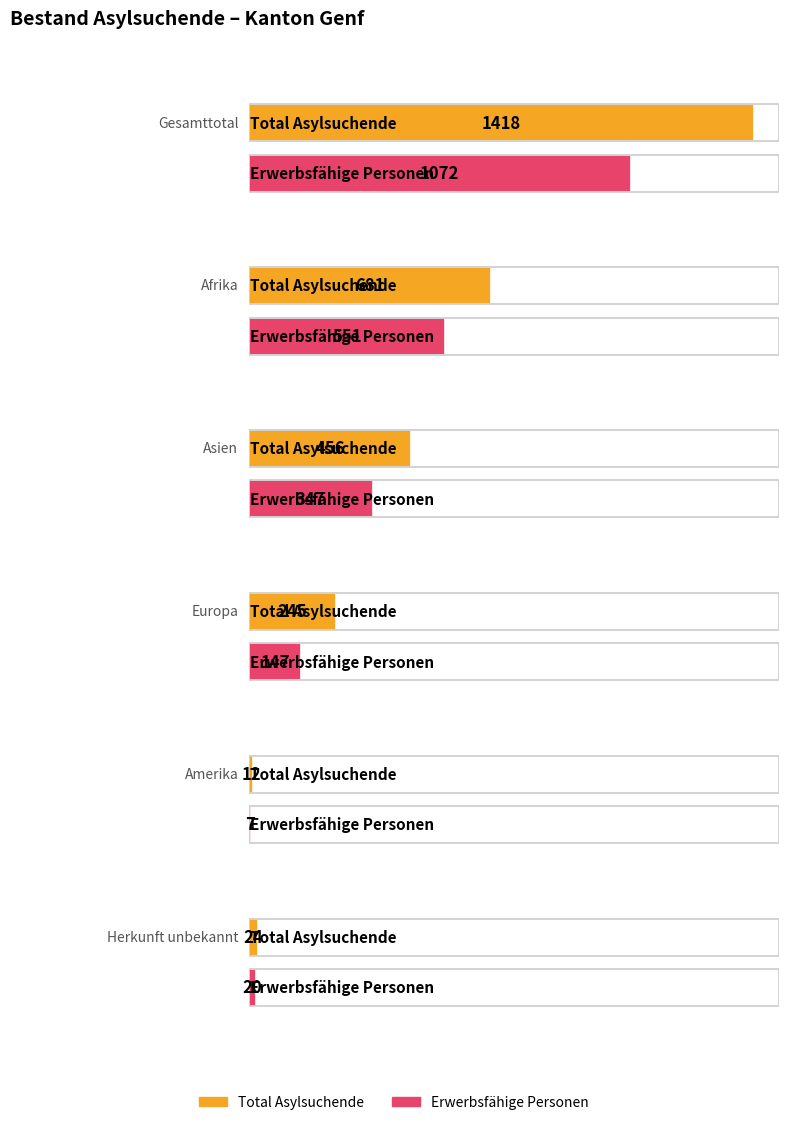

True or false: Total Asylsuchende has a value of 886 at Gesamttotal.

False